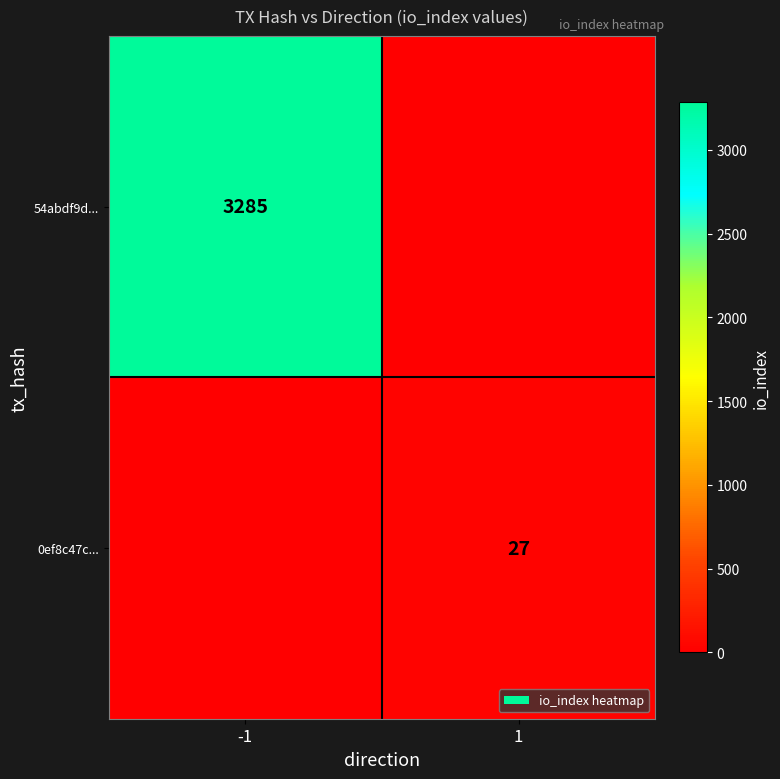

What is the greatest value displayed?

3285